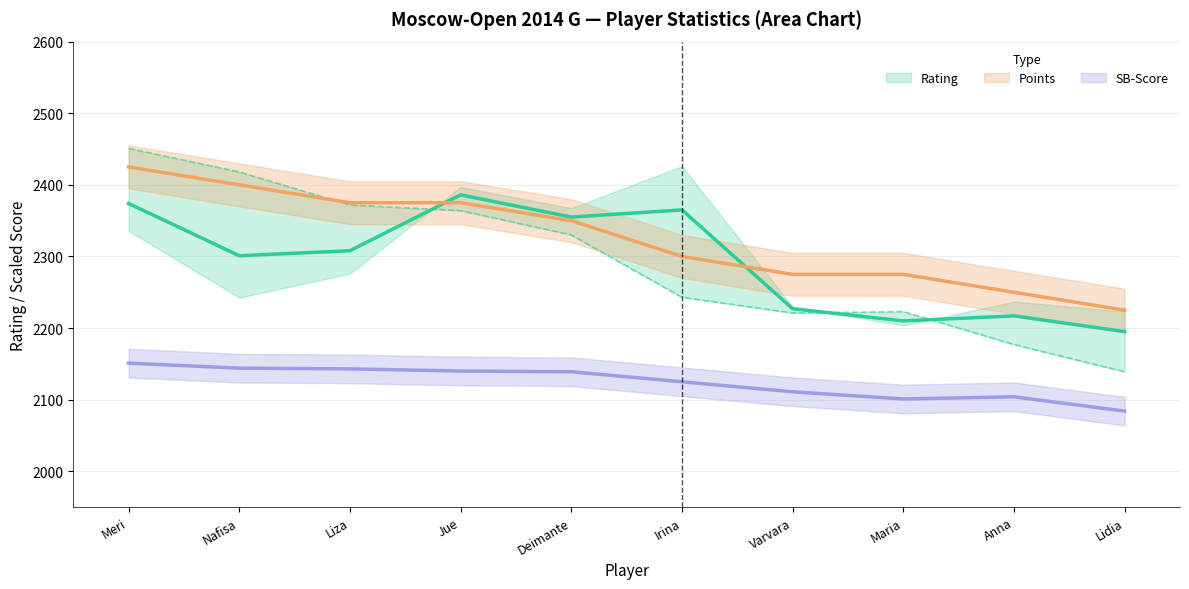

What is the smallest value displayed?

2084